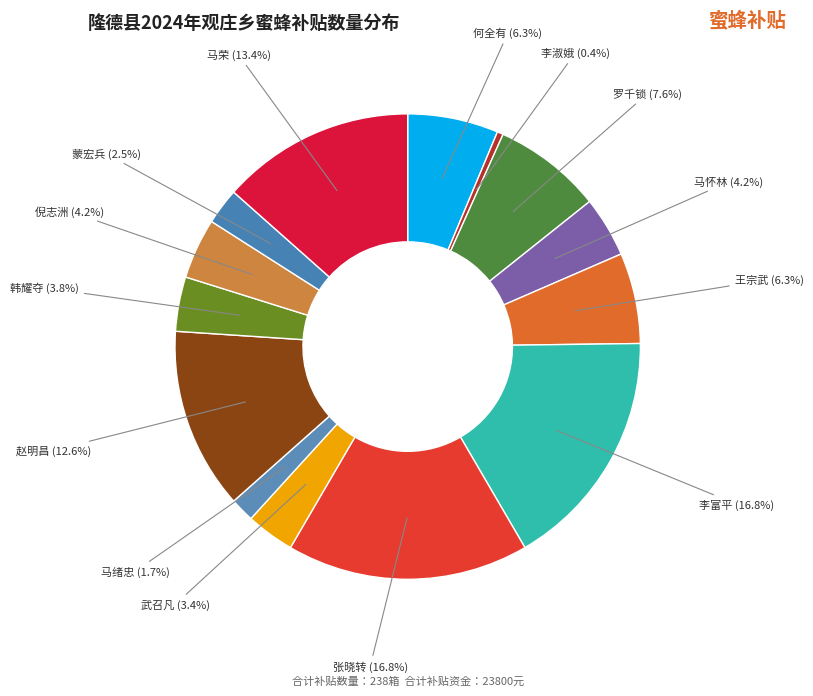

To the nearest percent, what is the difference between the 马怀林 and 李淑娥 slice percentages?

4%